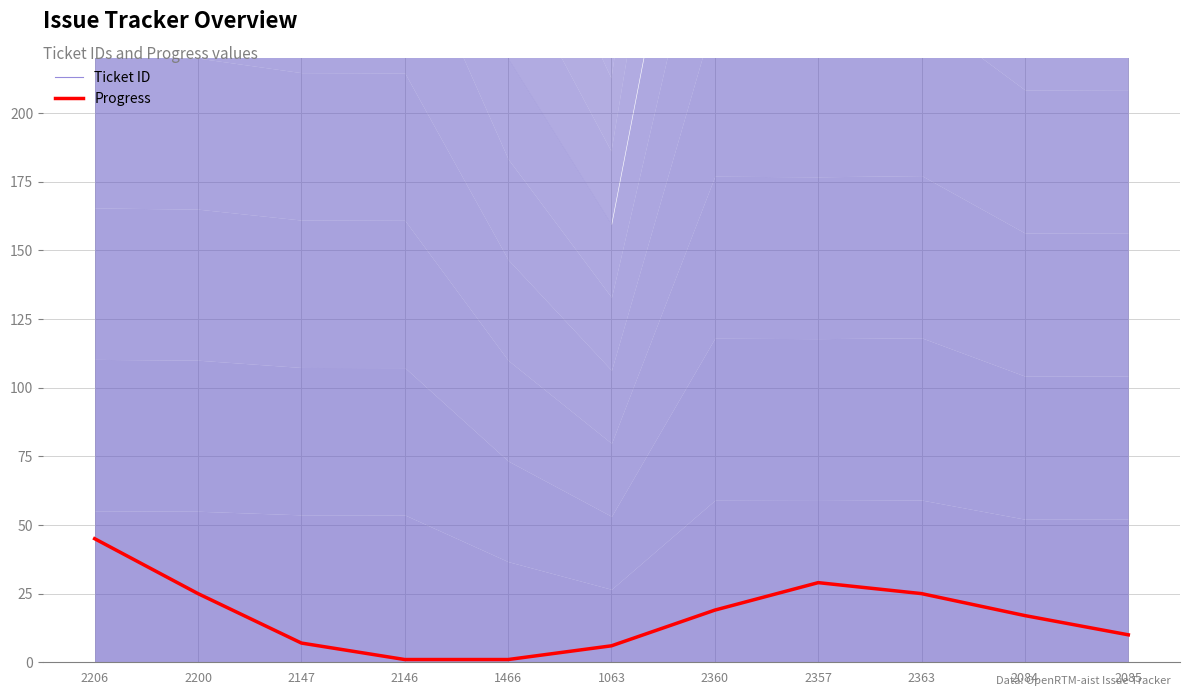

Is it true that Ticket ID equals 3847 at 2363?

False